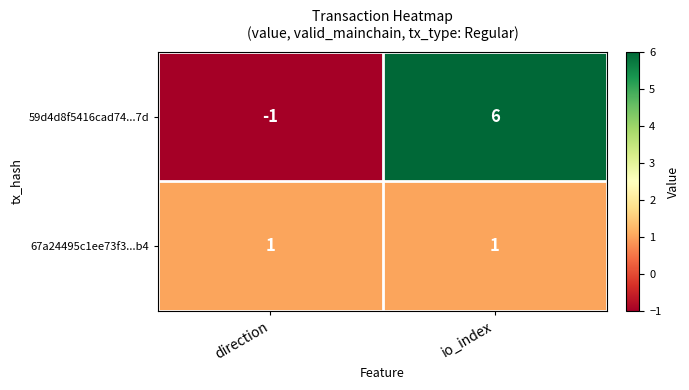

Which series changed the most between direction and io_index?

59d4d8f5416cad74...7d